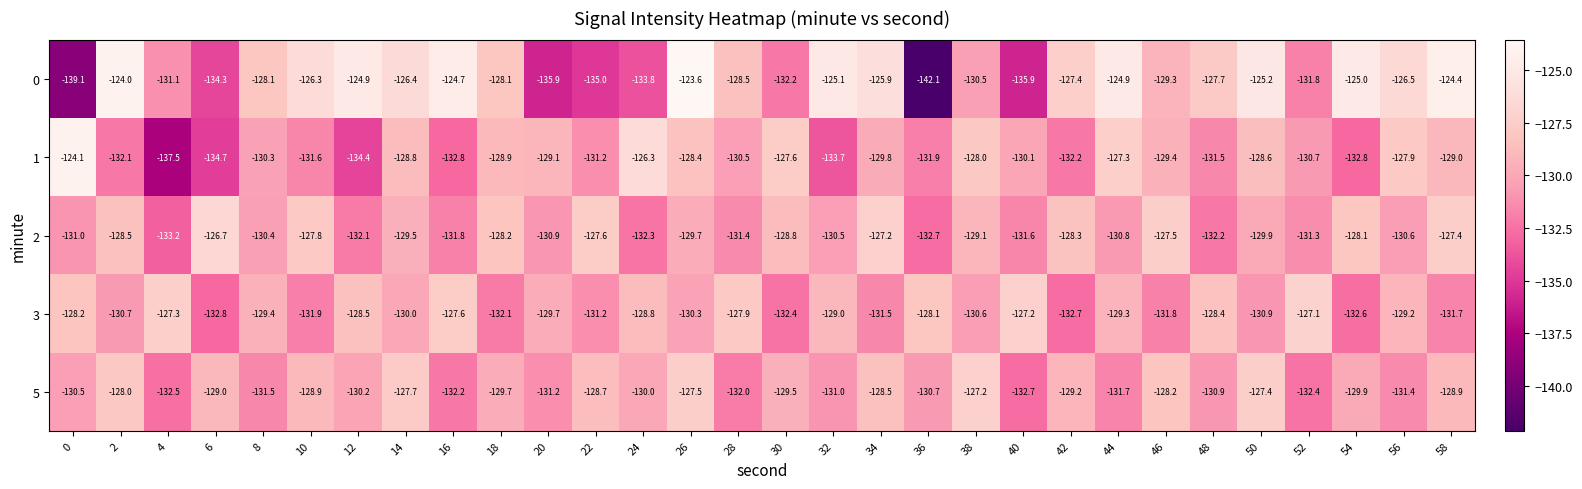

What is the difference between the second highest and second lowest values in the 2 series?

5.5